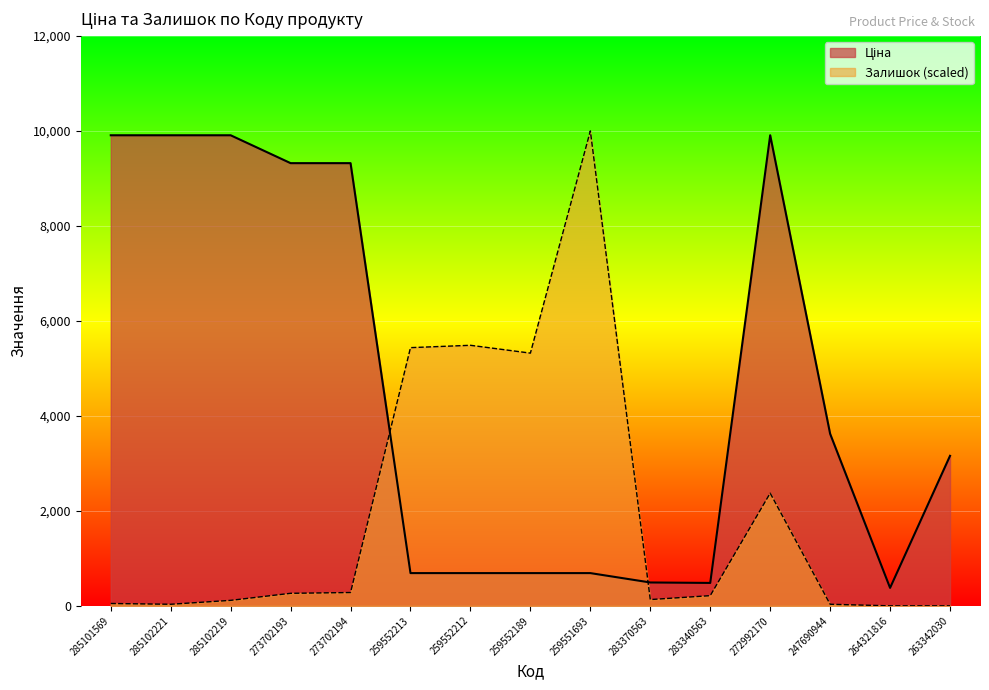

How many values in the Залишок series exceed 214?

8